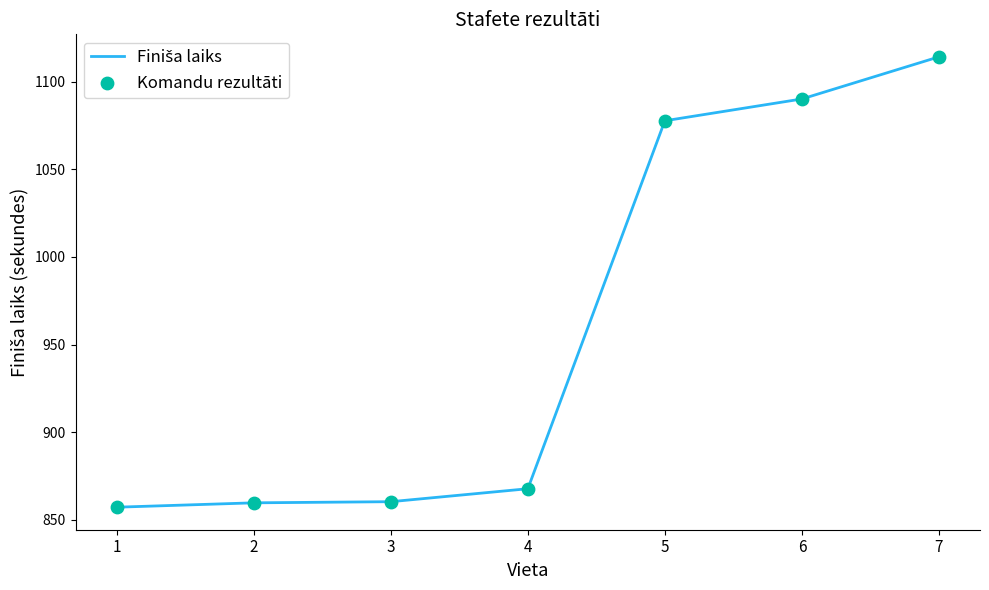

What is the average value?

961.0